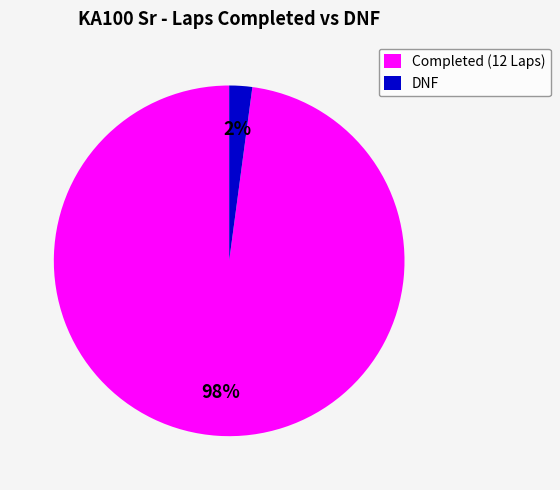

How many segments does this pie chart have?

2